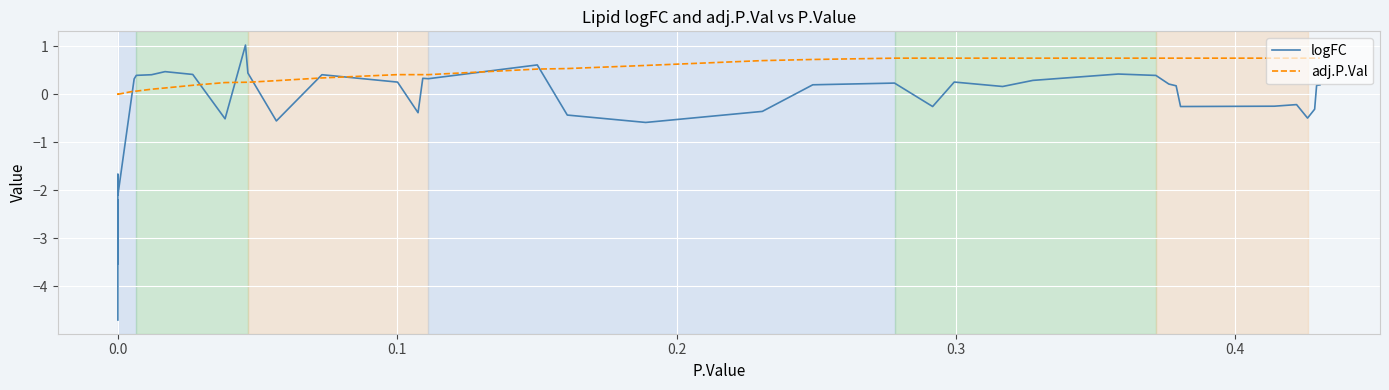

Rank the series by their maximum value, from highest to lowest.

logFC, adj.P.Val